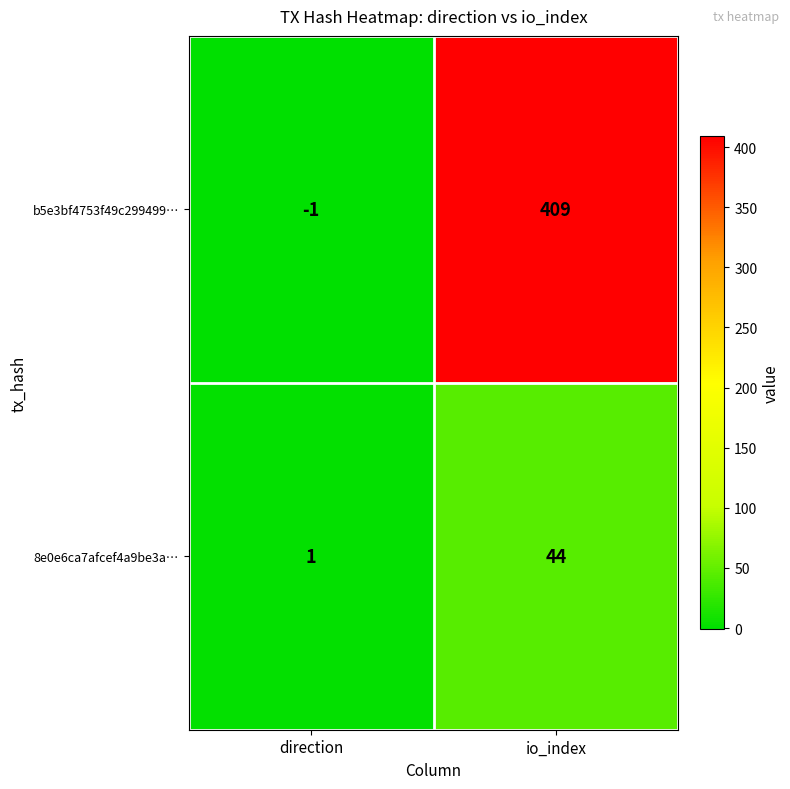

True or false: b5e3bf4753f49c299499… has a value of 607 at io_index.

False